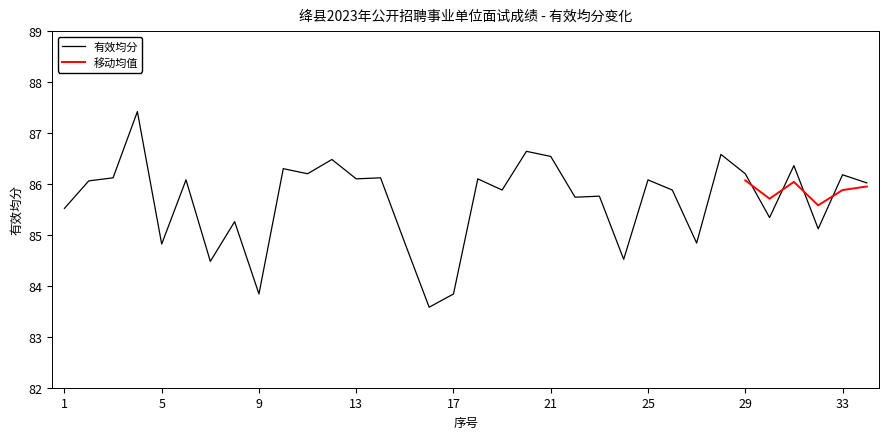

What is the value of the 1st point from the left?

85.5